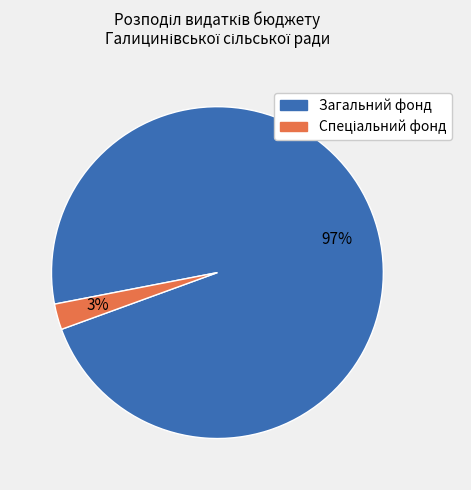

Is it true that Загальний фонд is 97% of the pie?

True